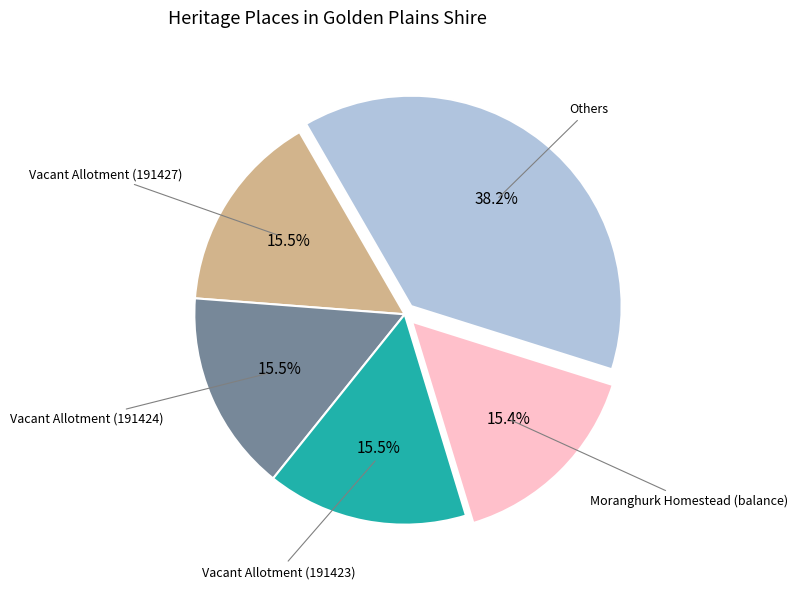

Is there any slice that represents more than half of the pie?

No